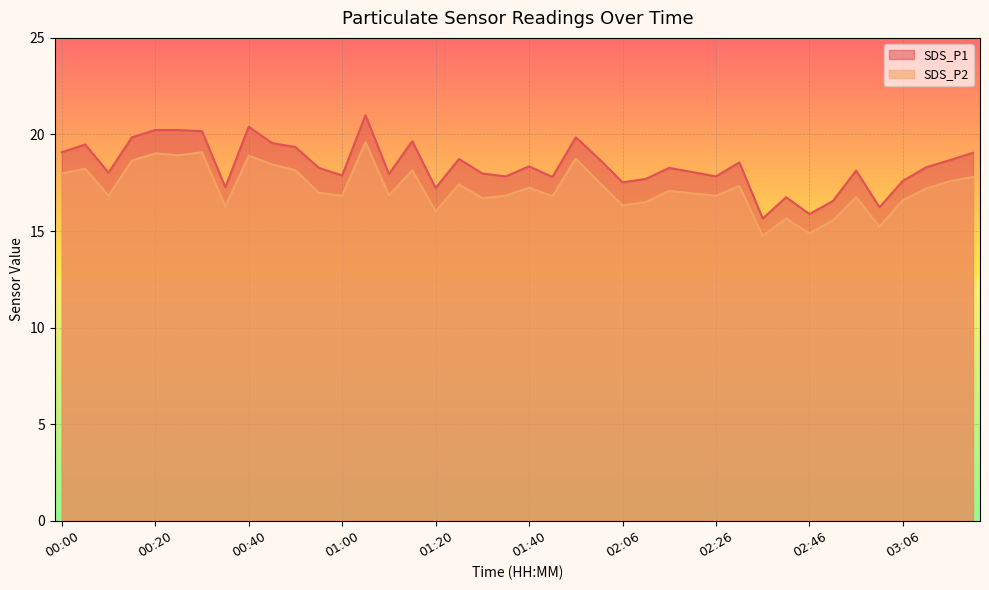

Reading left to right, what are all the values shown in this chart?

SDS_P1: 19.1	19.5	18.0	19.9	20.2	20.2	20.2	17.3	20.4	19.6	19.4	18.3	17.9	21.0	17.9	19.6	17.2	18.7	18.0	17.8	18.4	17.8	19.9	18.7	17.5	17.7	18.3	18.1	17.8	18.6	15.7	16.8	15.9	16.6	18.1	16.2	17.6	18.3	18.7	19.1
SDS_P2: 18.0	18.2	16.8	18.6	19.0	18.9	19.1	16.3	18.9	18.4	18.1	17.0	16.8	19.6	16.9	18.1	16.0	17.4	16.7	16.8	17.2	16.8	18.8	17.5	16.3	16.5	17.1	16.9	16.8	17.3	14.8	15.7	14.9	15.6	16.8	15.2	16.6	17.2	17.6	17.8